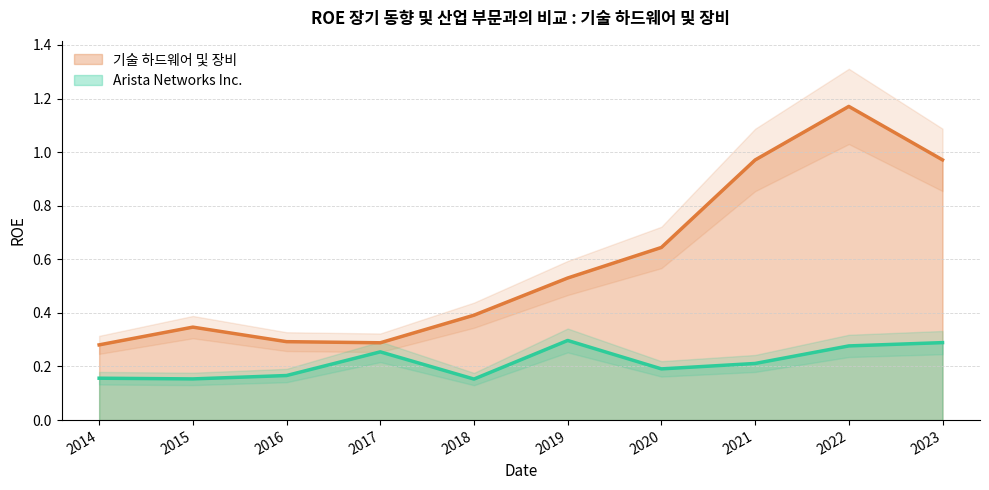

What are all the series names shown in the legend?

Arista Networks Inc., 기술 하드웨어 및 장비